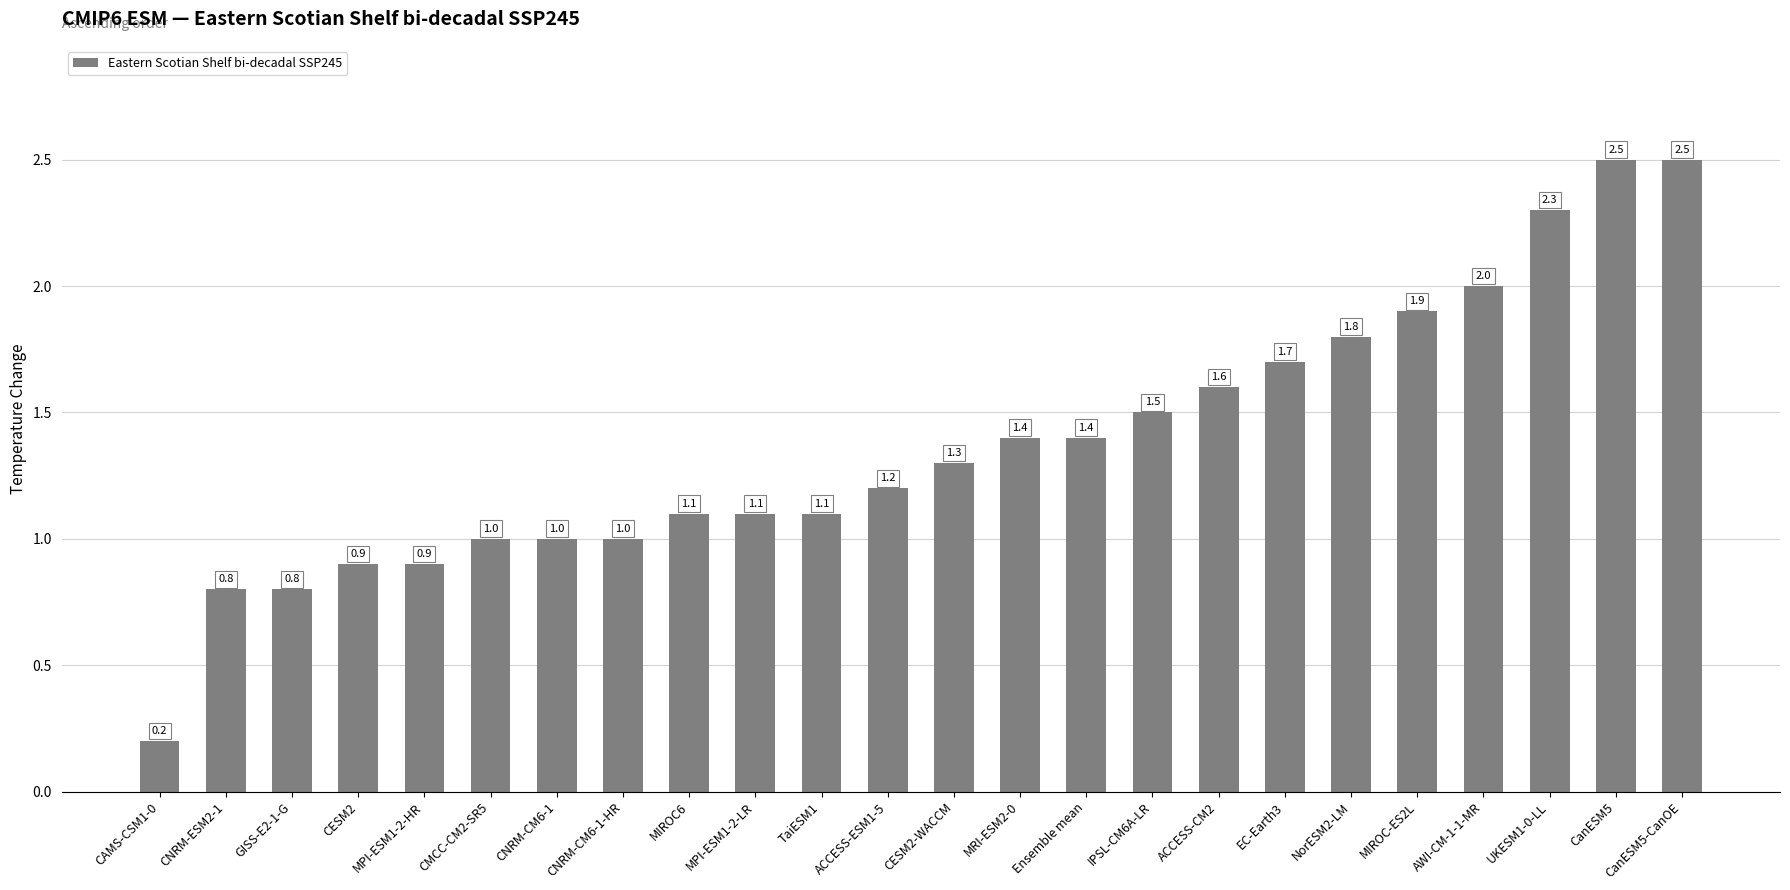

What is the approximate value at CNRM-ESM2-1?

0.8